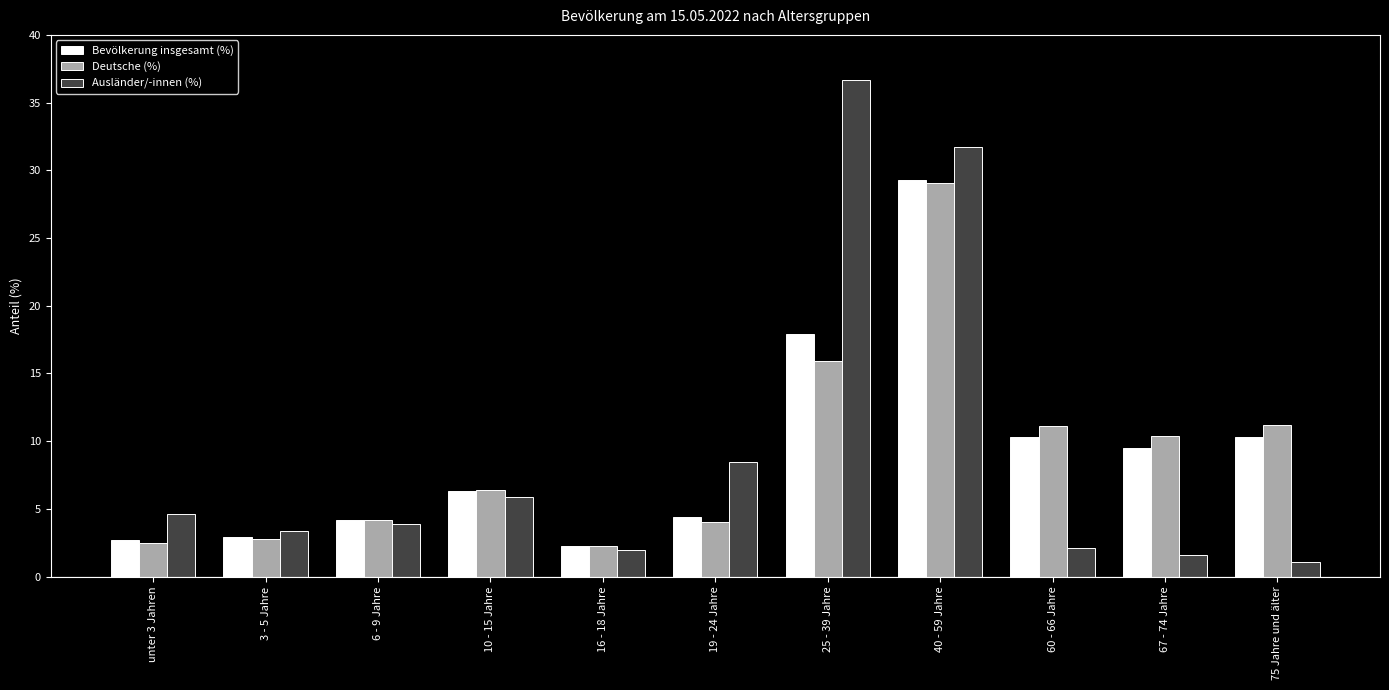

What is the minimum value for Bevölkerung insgesamt (%)?

2.3